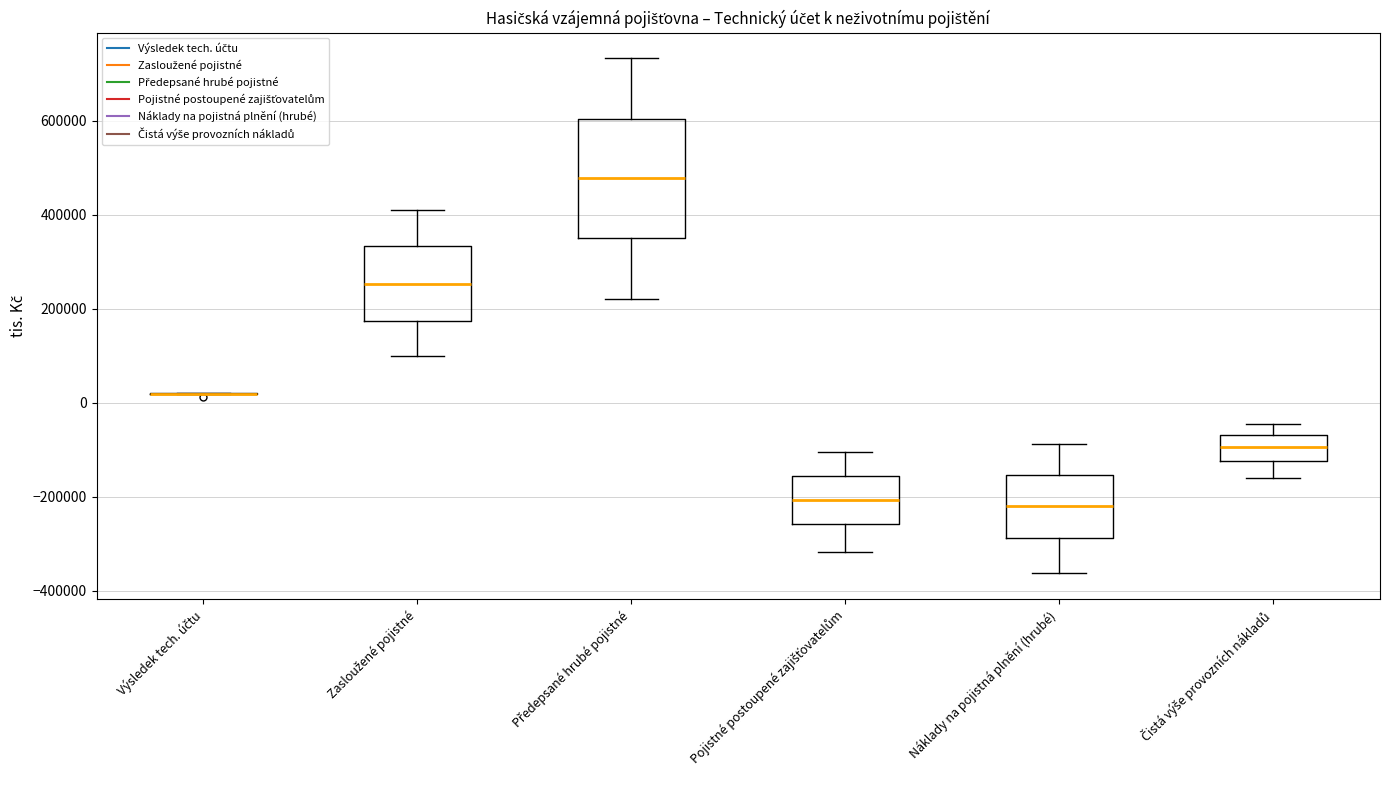

Where does the median line of the box for Čistá výše provozních nákladů sit on the y-axis? The values are not printed on the chart, so give them approximately, as read against the axis.

-100000